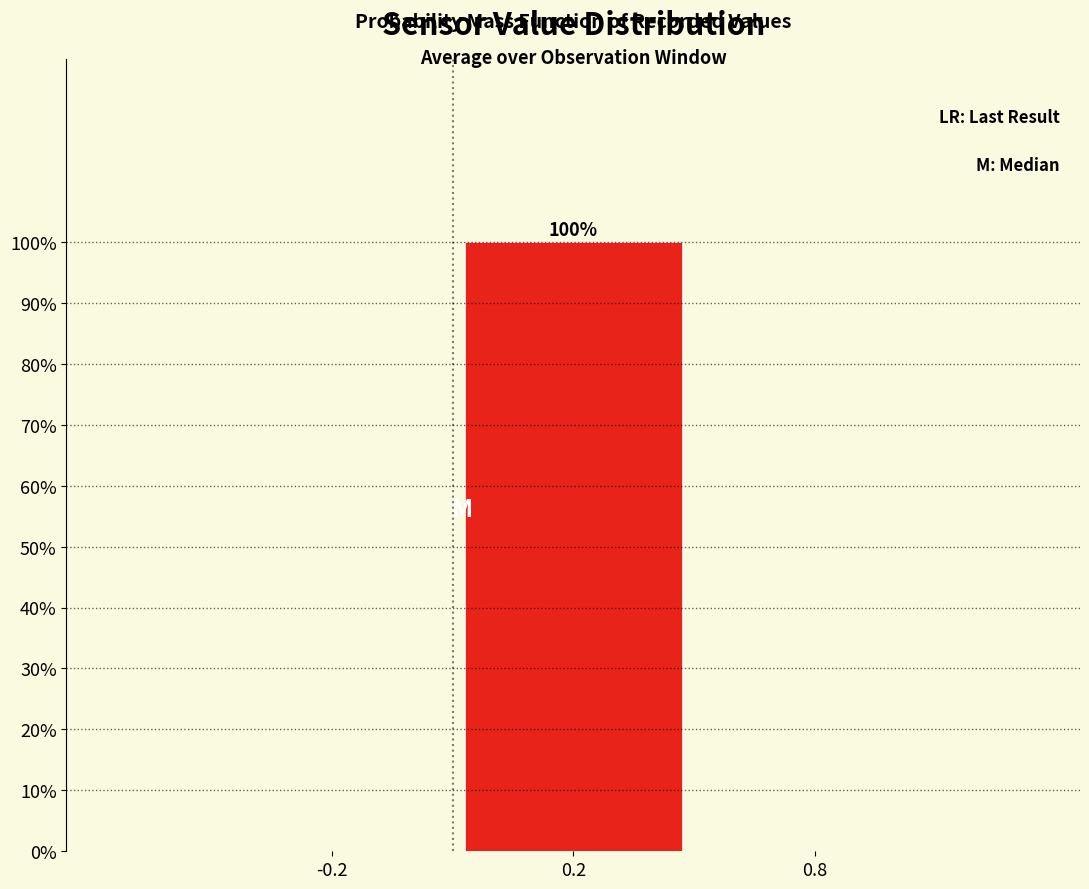

Reading right to left, transcribe all the data shown in this chart.

0.8=0	0.2=100	-0.2=0